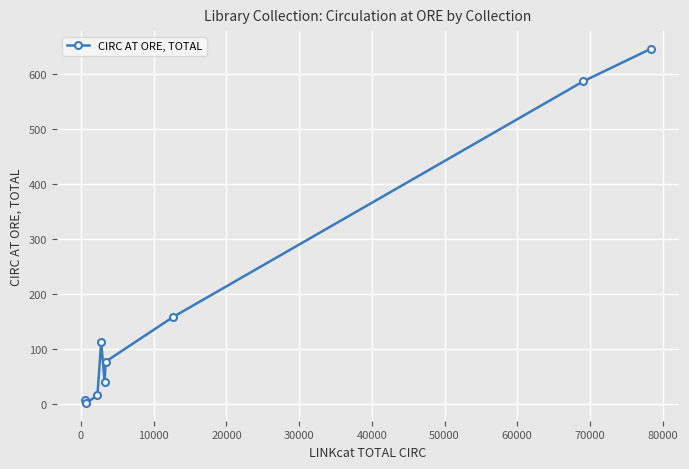

What is the difference between the second highest and second lowest values?

579